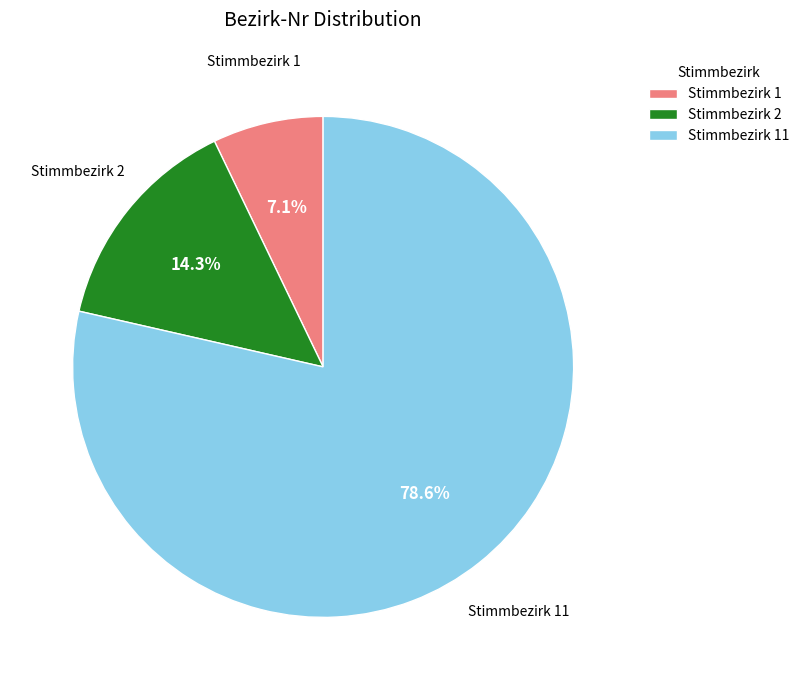

Count the number of slices in the pie.

3